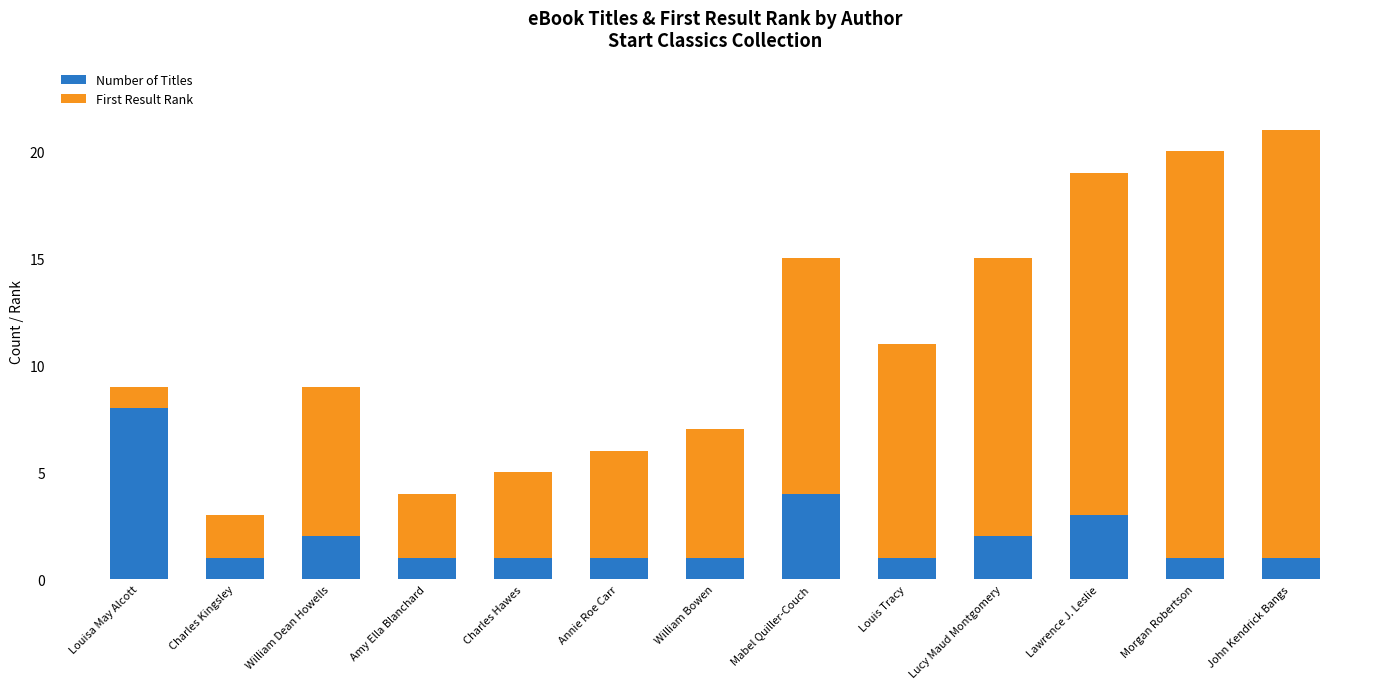

How many Number of Titles values are between 1 and 2?

10